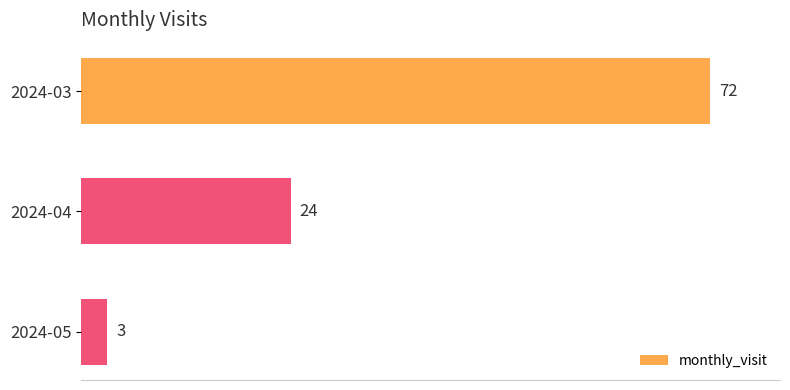

What is the sum of all values?

99